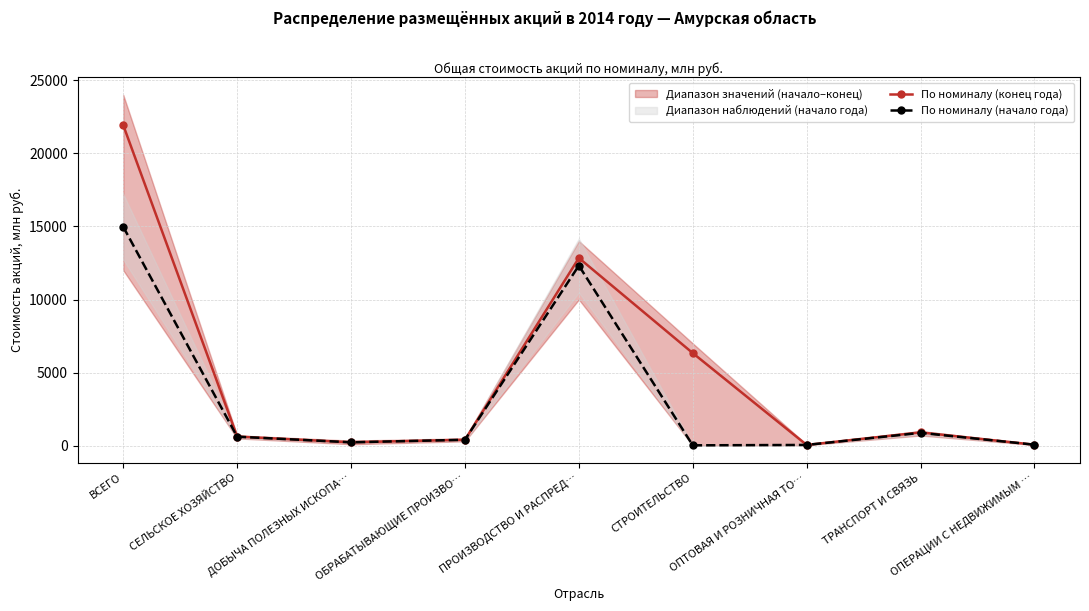

The value of По номиналу (конец года) at ВСЕГО is 11038. True or false?

False